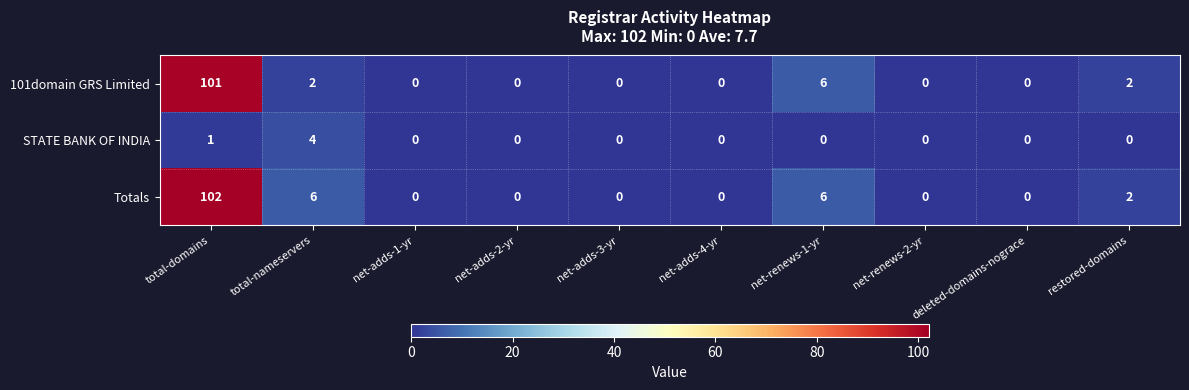

True or false: 101domain GRS Limited has a value of 2 at restored-domains.

True